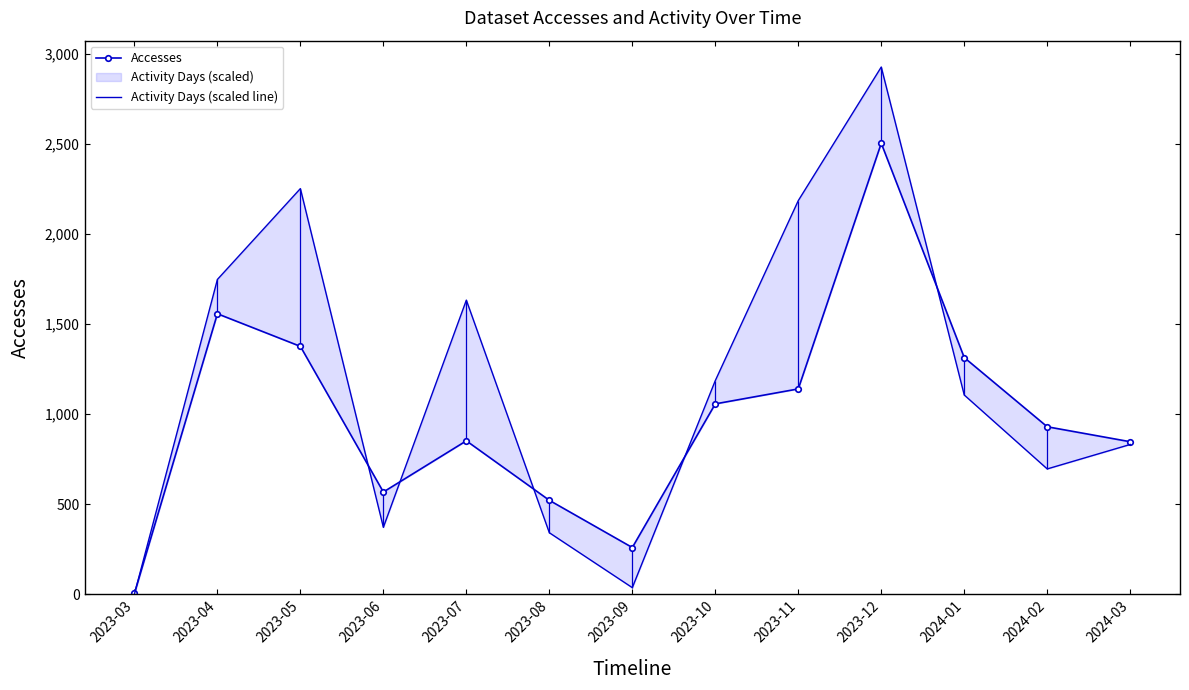

Where is the first local maximum for Activity Days (scaled line)?

2023-05